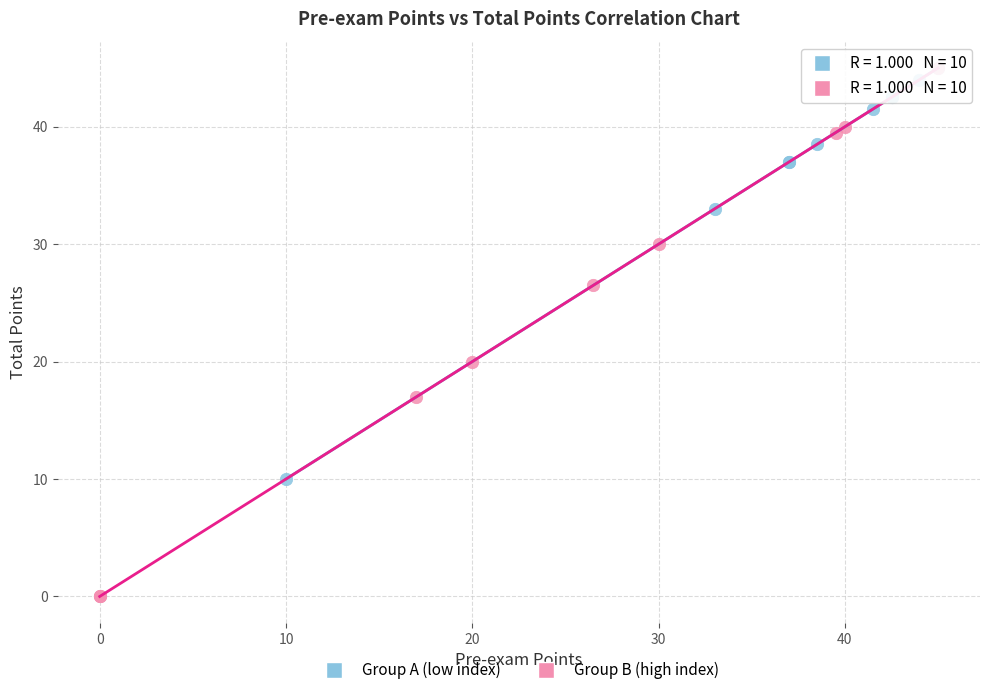

Which series has the largest Y range (max minus min)?

Group B (high index)